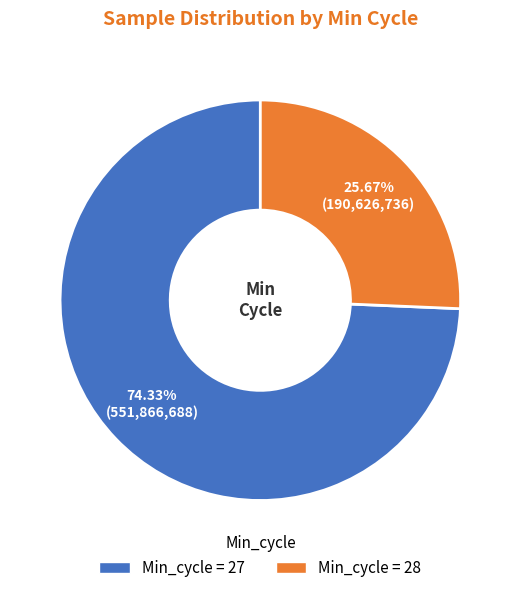

Does any single category account for the majority?

Yes